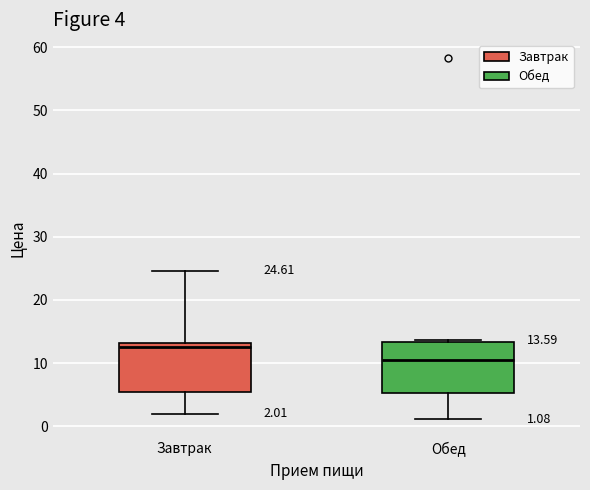

Which box's median line is the lowest?

Обед